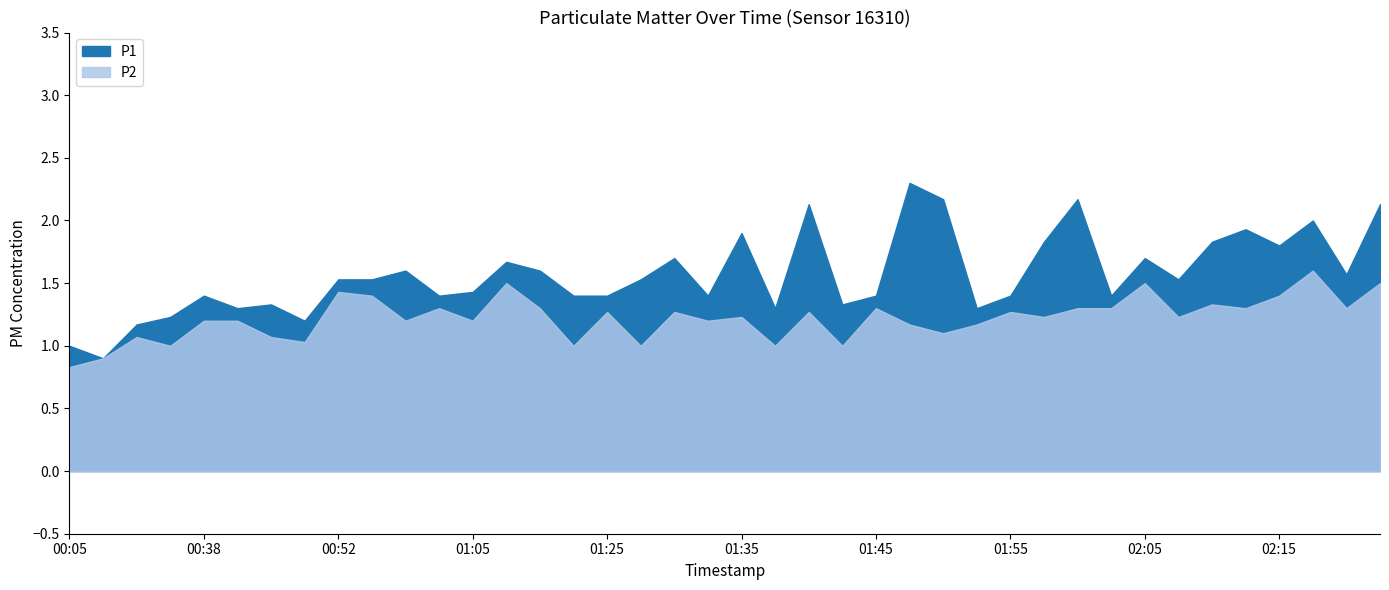

What is the sum of all P2 values?

48.9